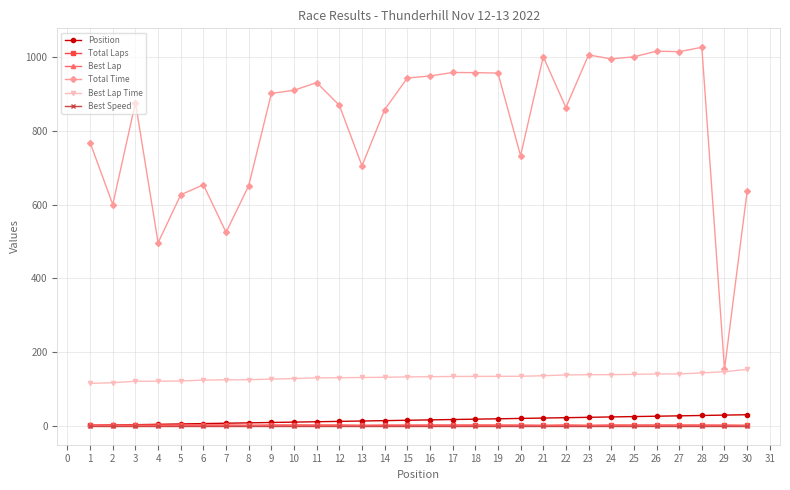

Which series has the largest total across all categories?

Total Time